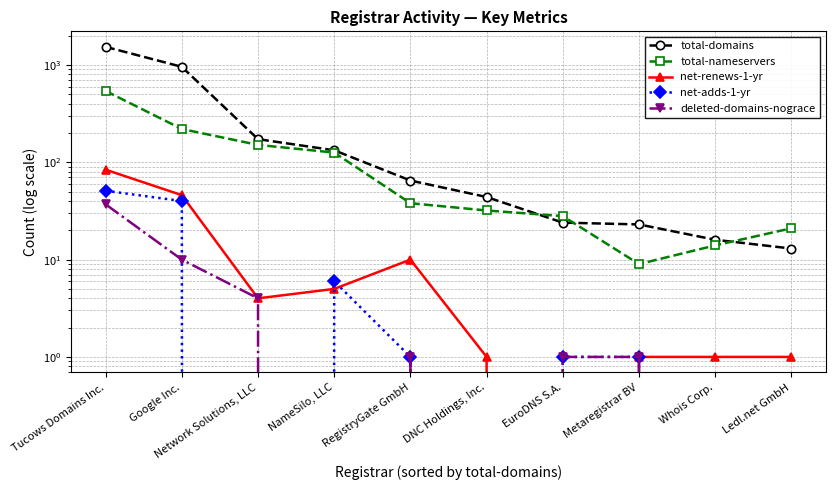

What is the average value of the deleted-domains-nograce series?

5